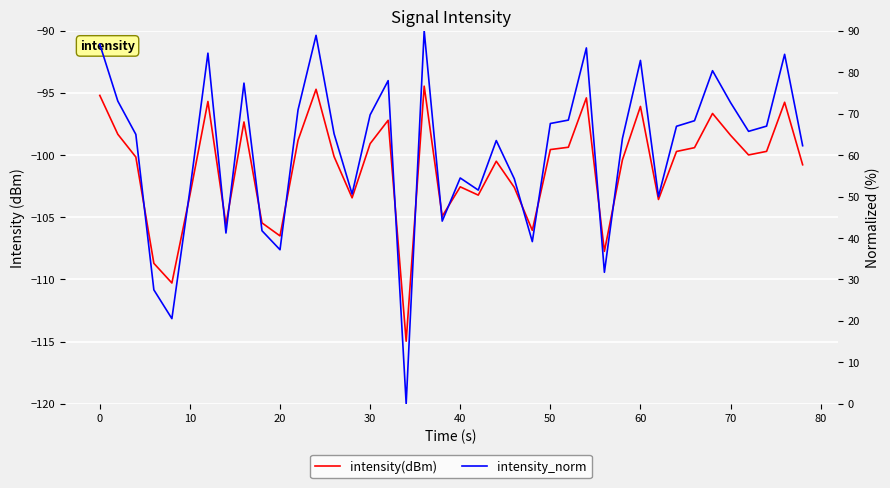

Which series has the largest range (max minus min)?

intensity_norm